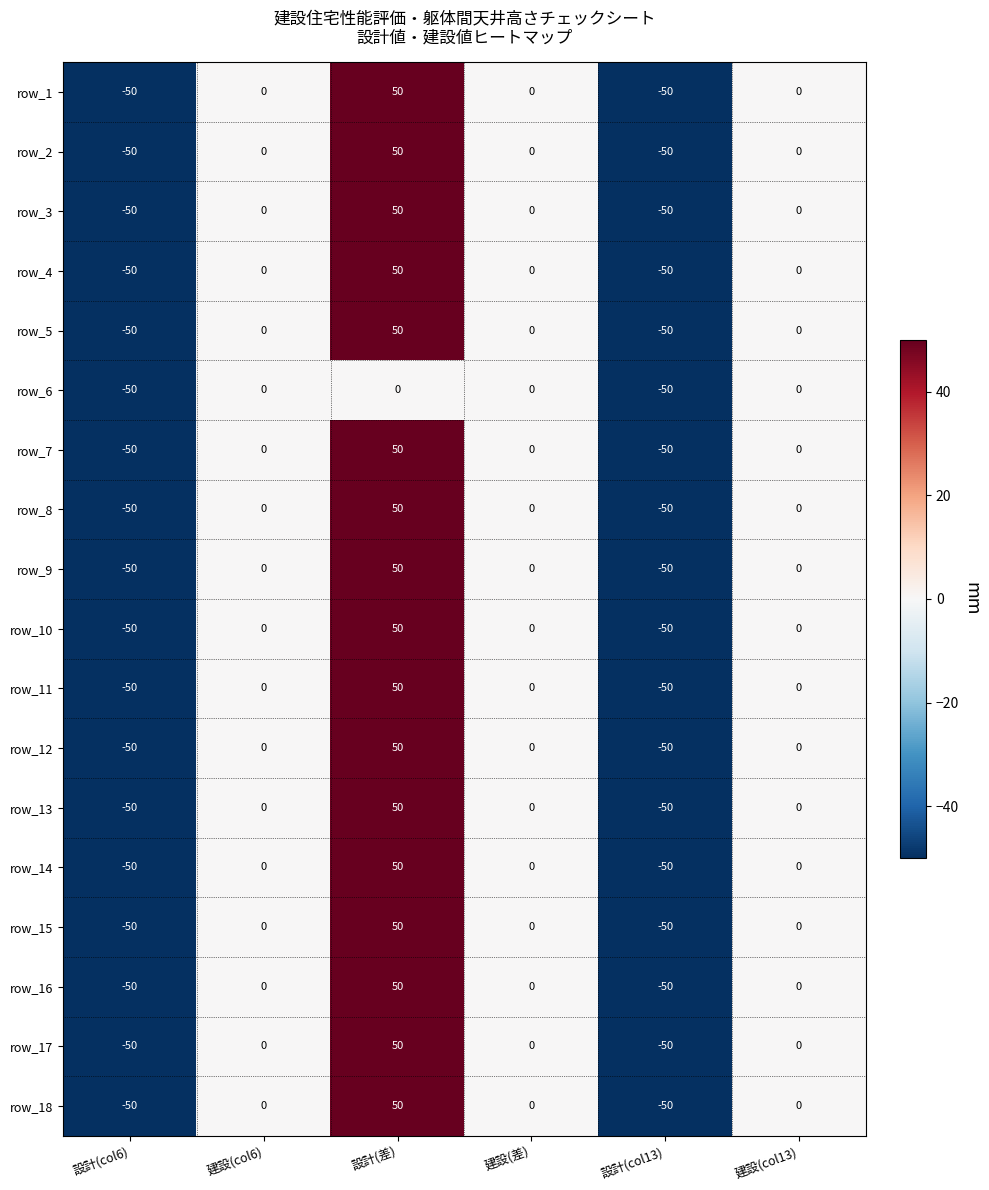

What is the smallest value displayed?

-50